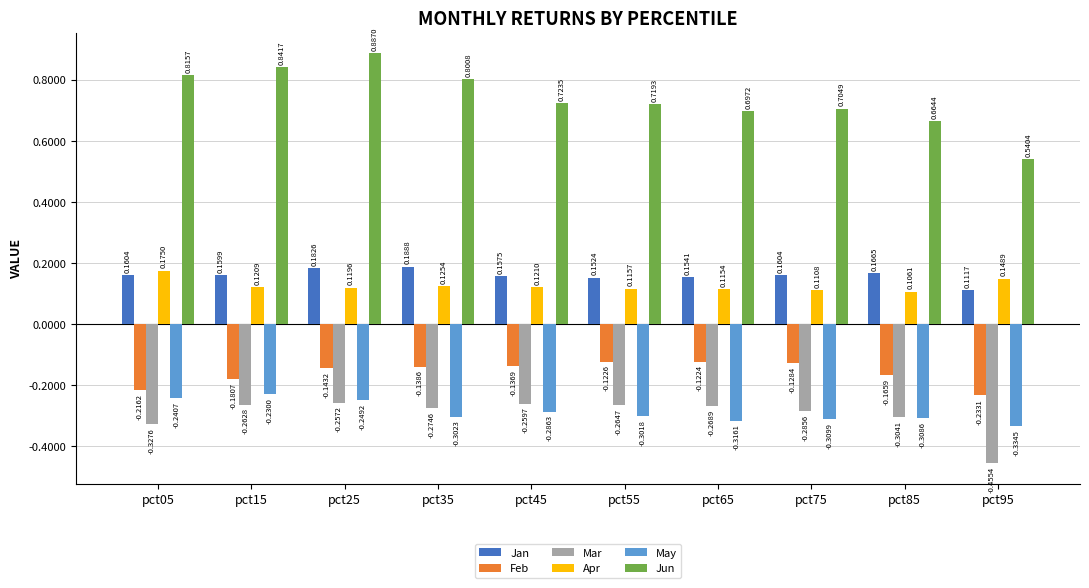

List the series in order of their peak value, lowest first.

Mar, May, Feb, Apr, Jan, Jun